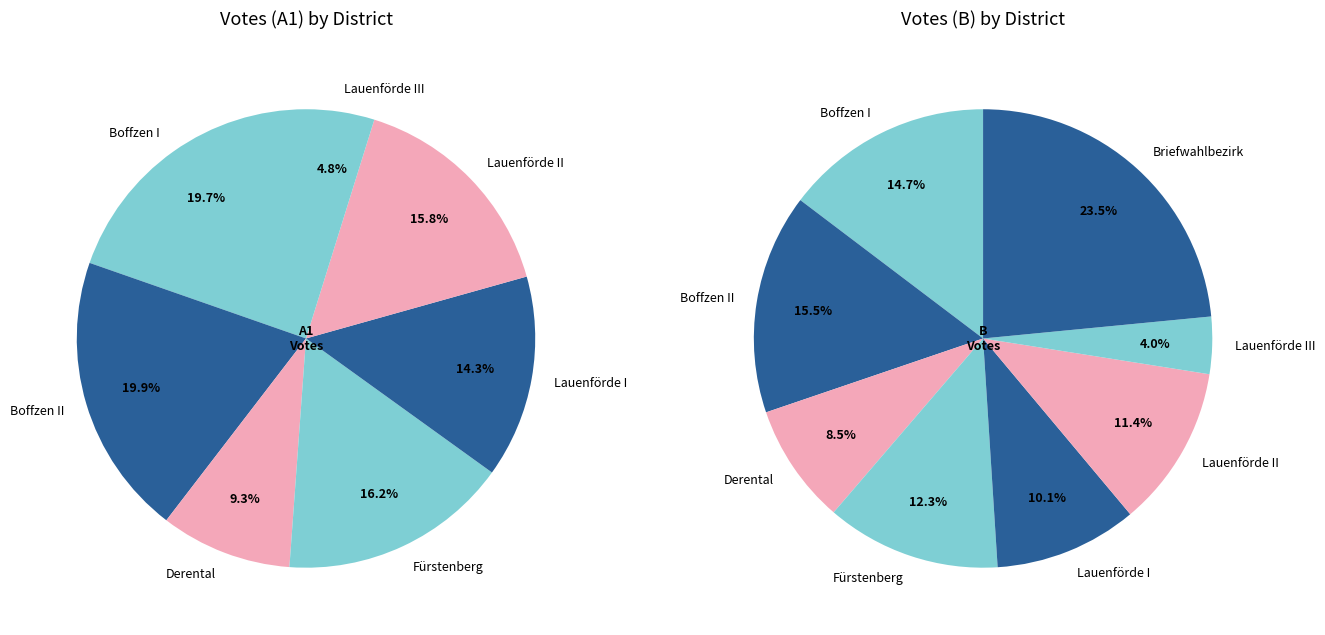

Count the number of slices in the pie.

8